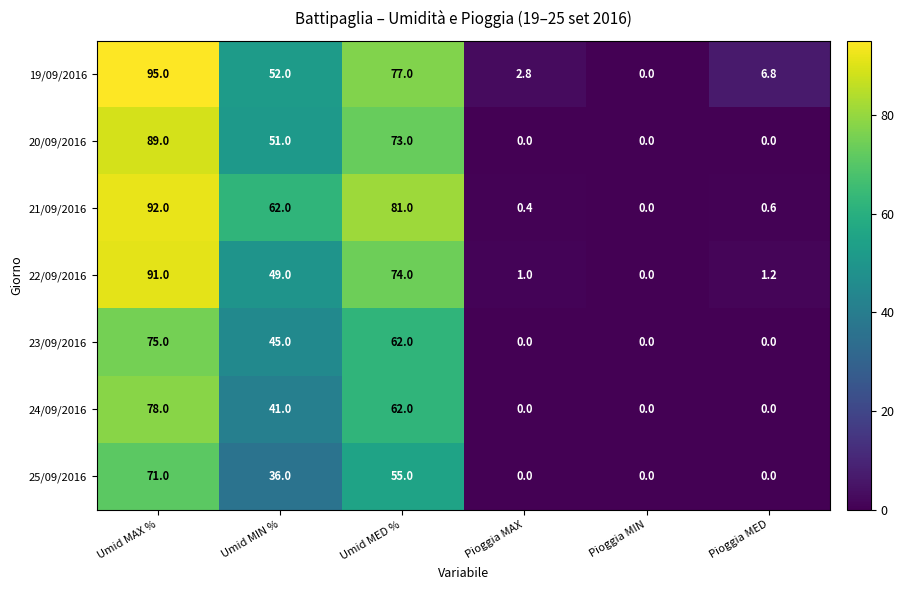

List the series in order of their peak value, lowest first.

25/09/2016, 23/09/2016, 24/09/2016, 20/09/2016, 22/09/2016, 21/09/2016, 19/09/2016